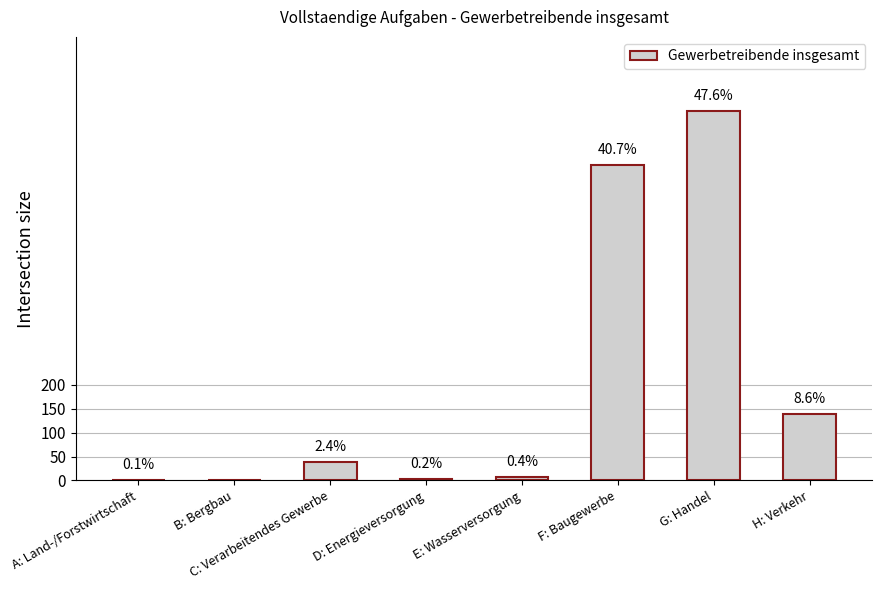

What is the change in value from C: Verarbeitendes Gewerbe to D: Energieversorgung?

-36